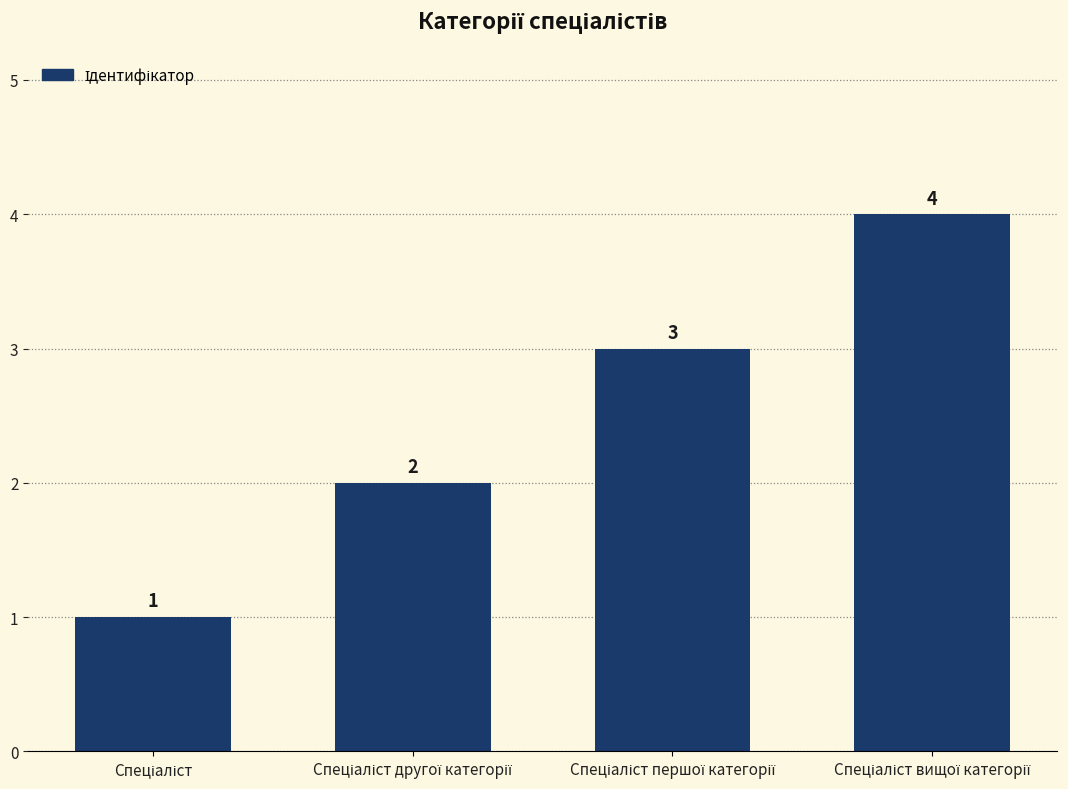

What is the difference between the maximum and minimum values?

3